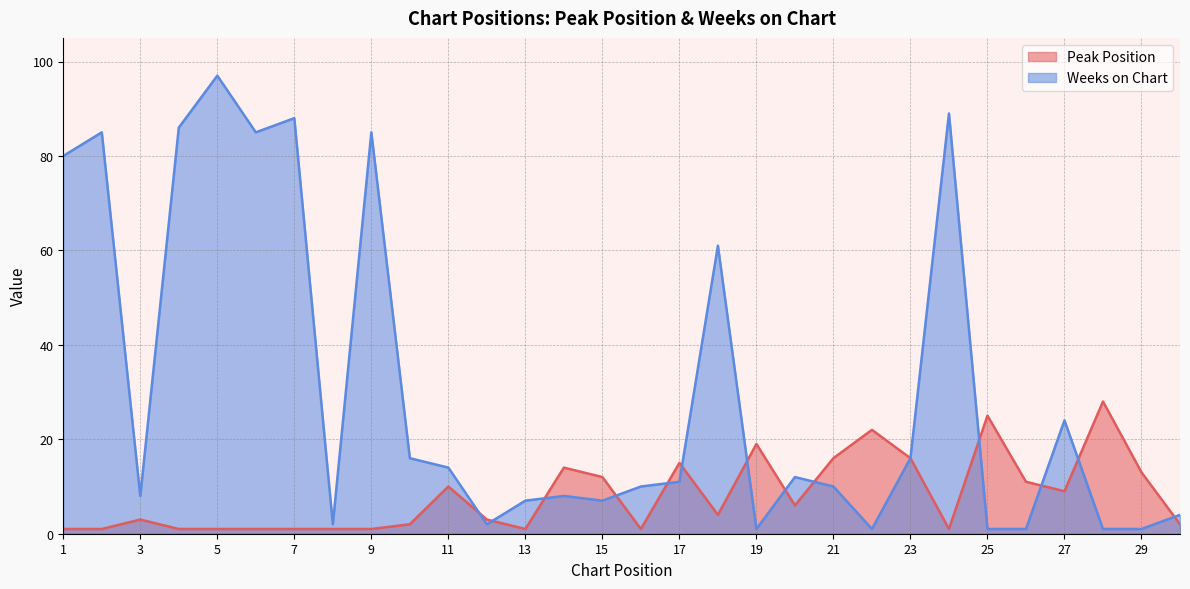

What is the greatest value displayed?

97